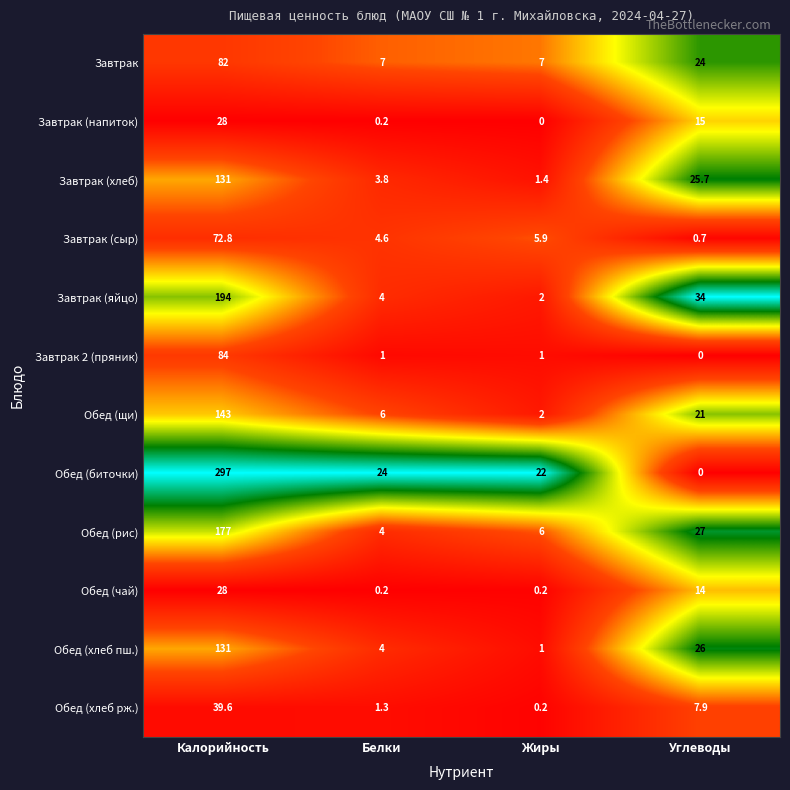

True or false: Завтрак (хлеб) has a value of 1.2 at Белки.

False